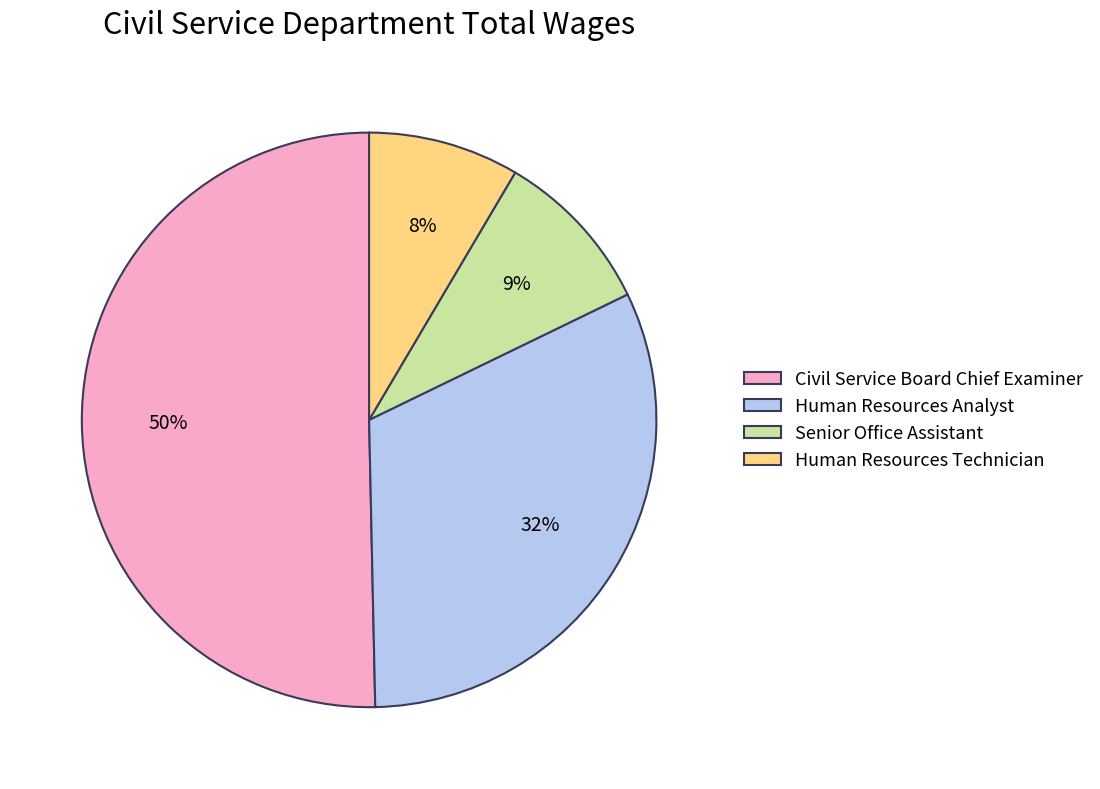

To the nearest percent, what is the difference between the Human Resources Analyst and Senior Office Assistant slice percentages?

23%